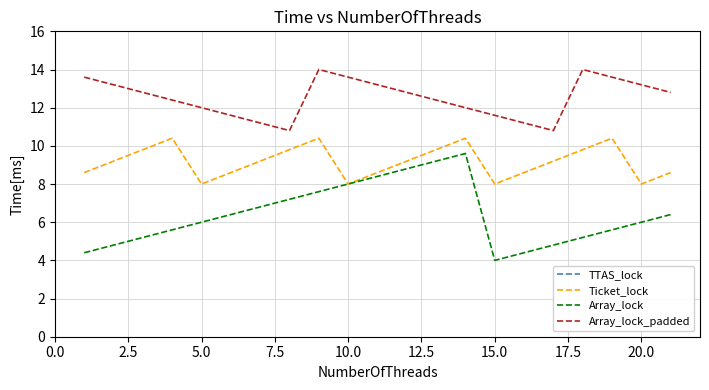

Rank the series by their maximum value, from lowest to highest.

Array_lock, Ticket_lock, Array_lock_padded, TTAS_lock